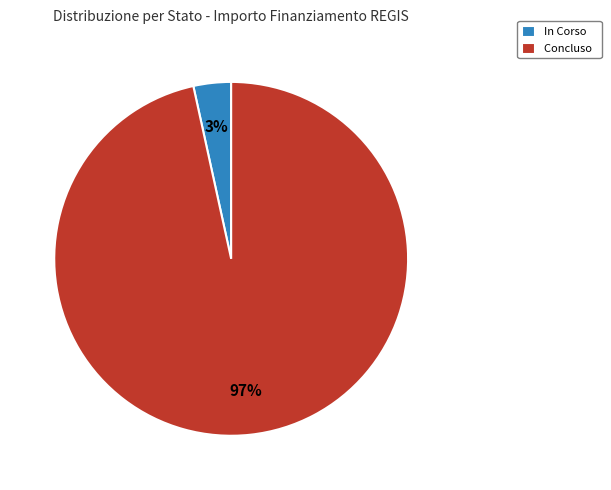

Which category has the biggest portion of the pie?

Concluso